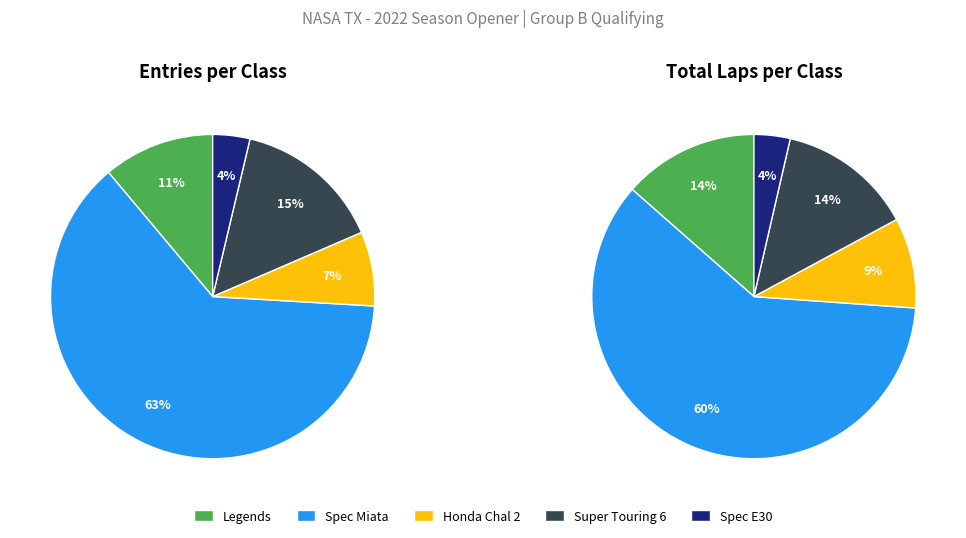

To the nearest percent, what is the average slice percentage?

20%